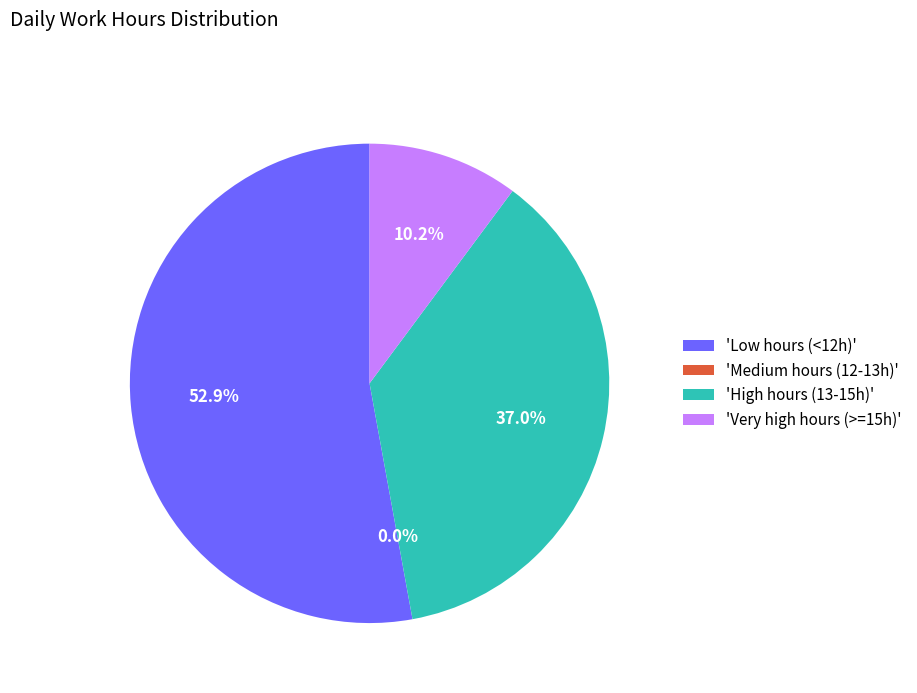

The Day 7 slice represents 1% of the pie. True or false?

False